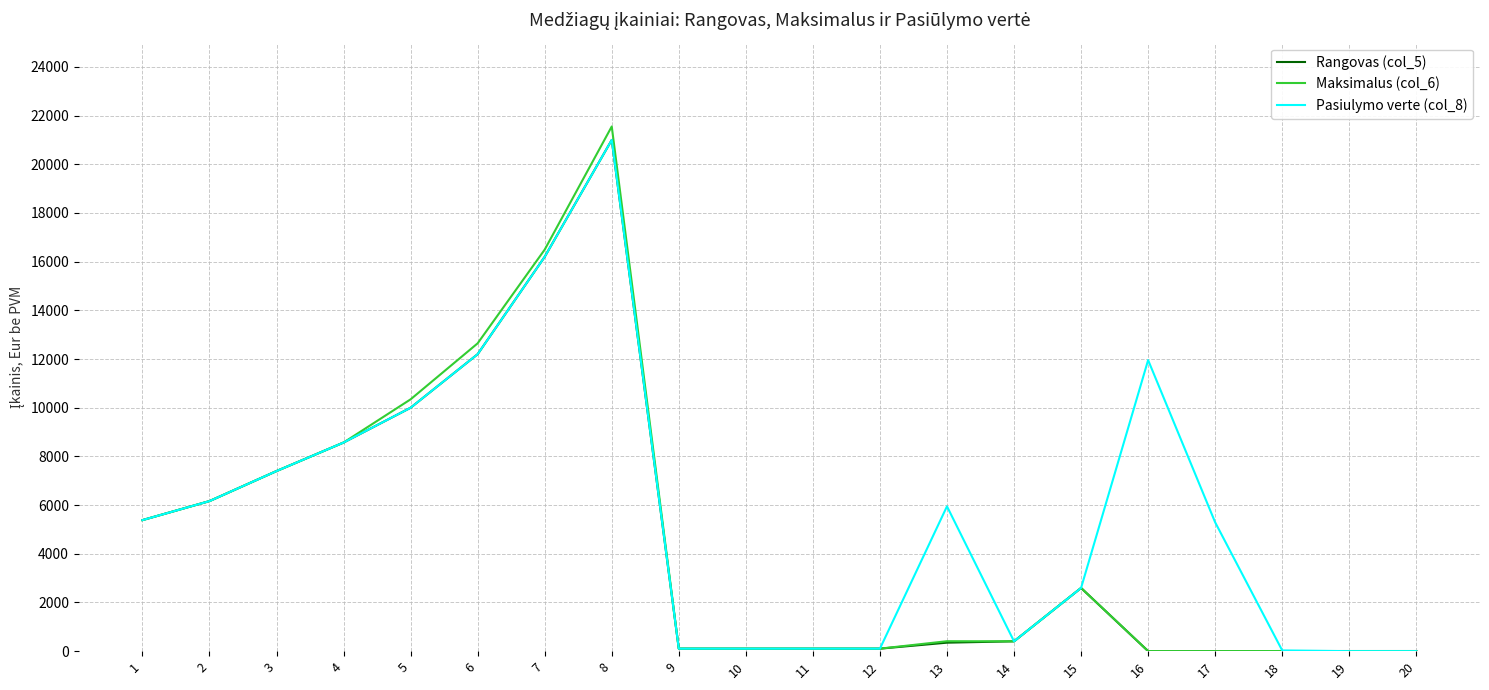

Between 7 and 15, which series saw the biggest shift?

Maksimalus (col_6)